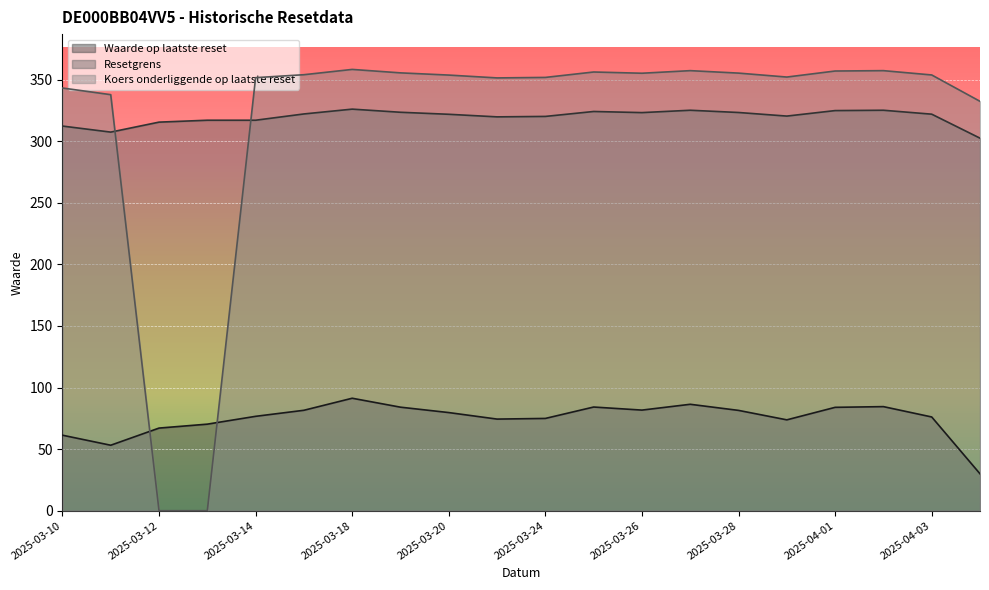

Does the chart display data point markers on the line(s)?

No